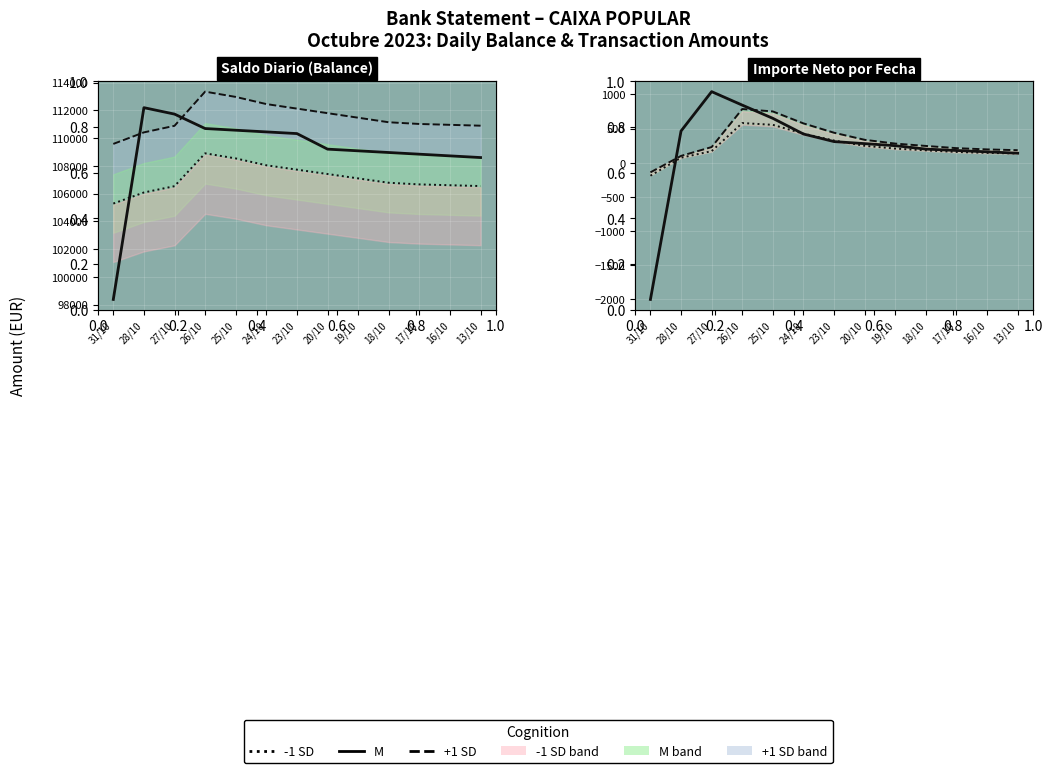

What is the lowest value of the M (mean) series?

-2000.0